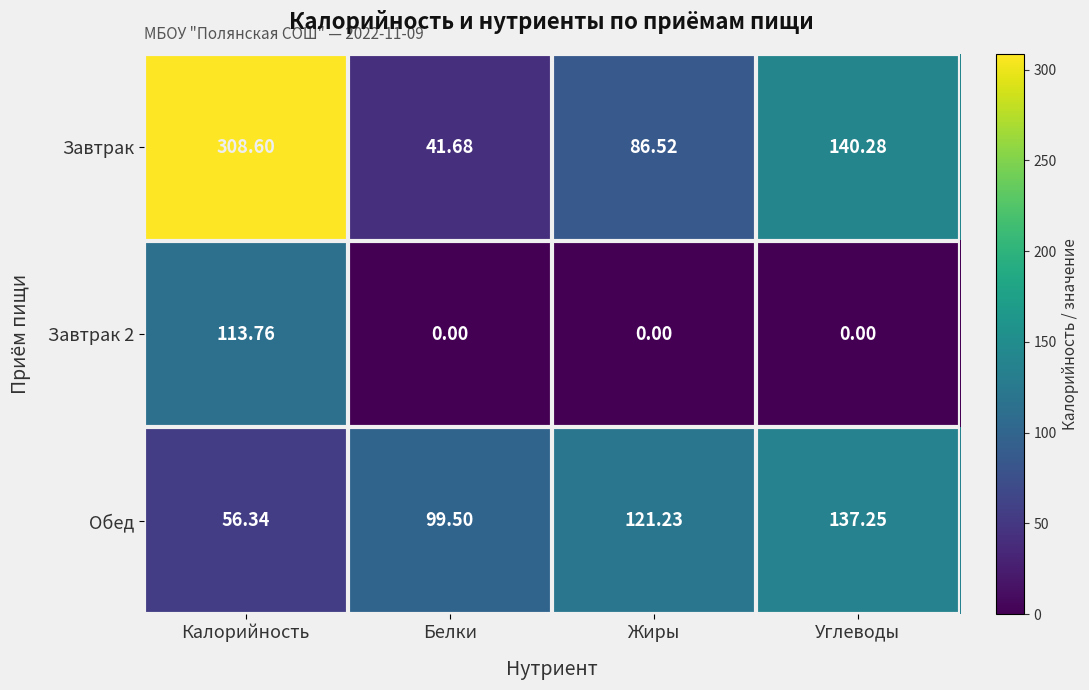

Is the value of Завтрак at Калорийность greater than the value of Завтрак 2 at Углеводы?

Yes